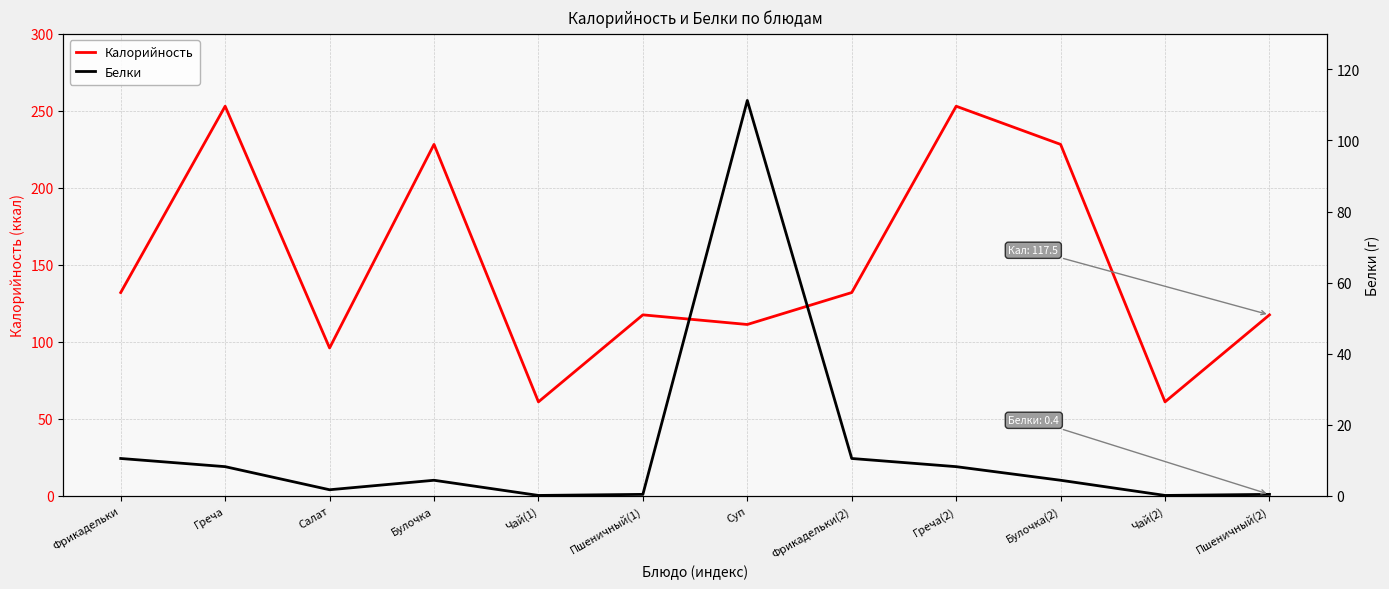

Which series changed the most between Салат and Фрикадельки(2)?

Калорийность